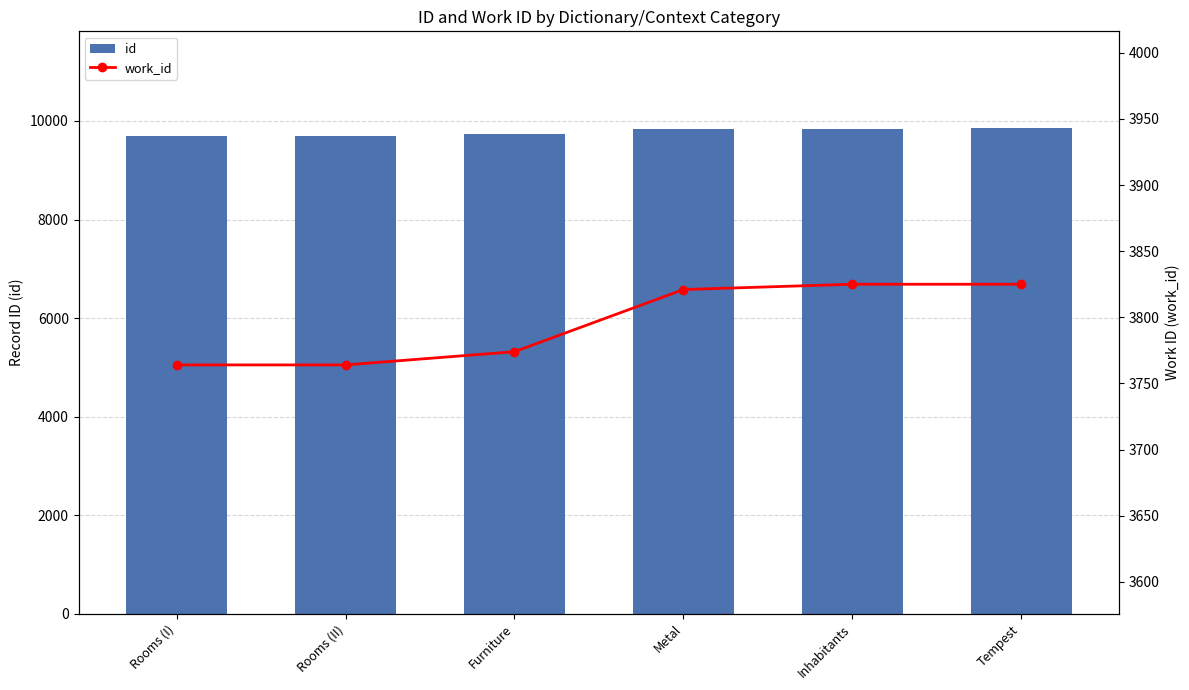

Which series changed the most between Metal and Inhabitants?

id